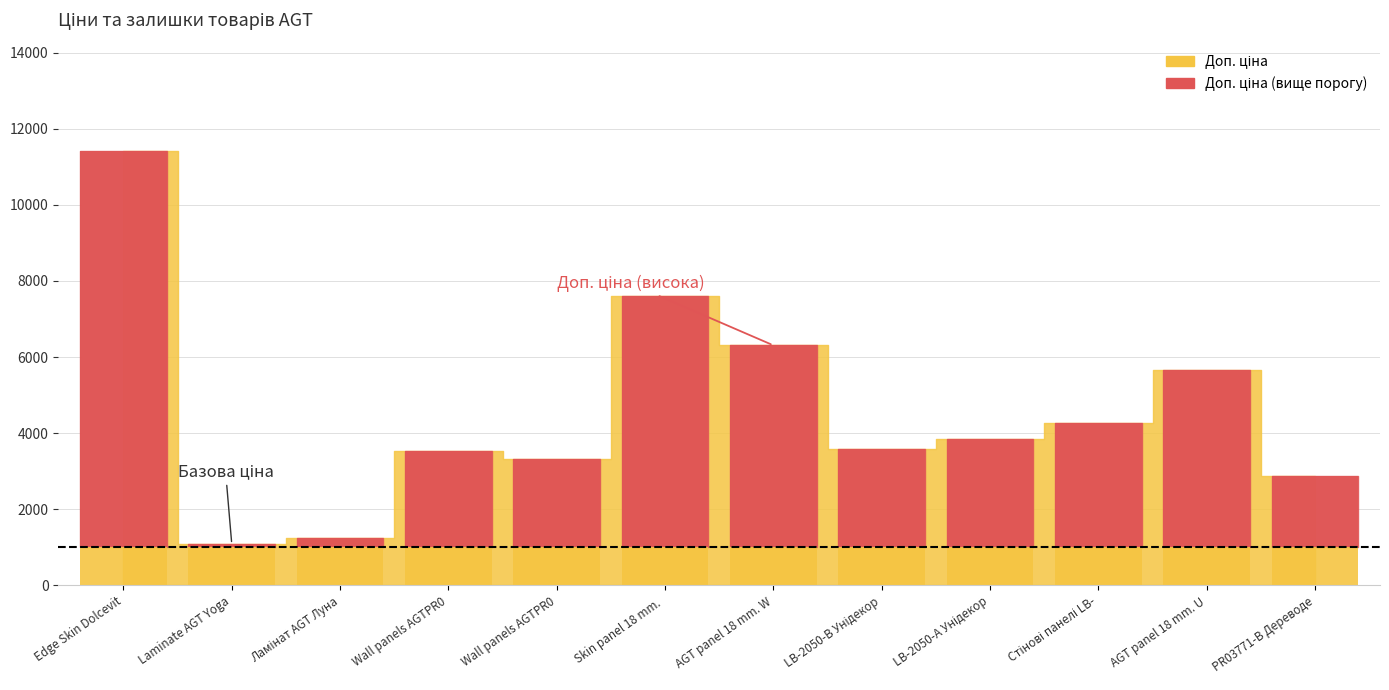

Between Ламінат AGT Луна and Wall panels AGTPR0, which is larger?

Wall panels AGTPR0